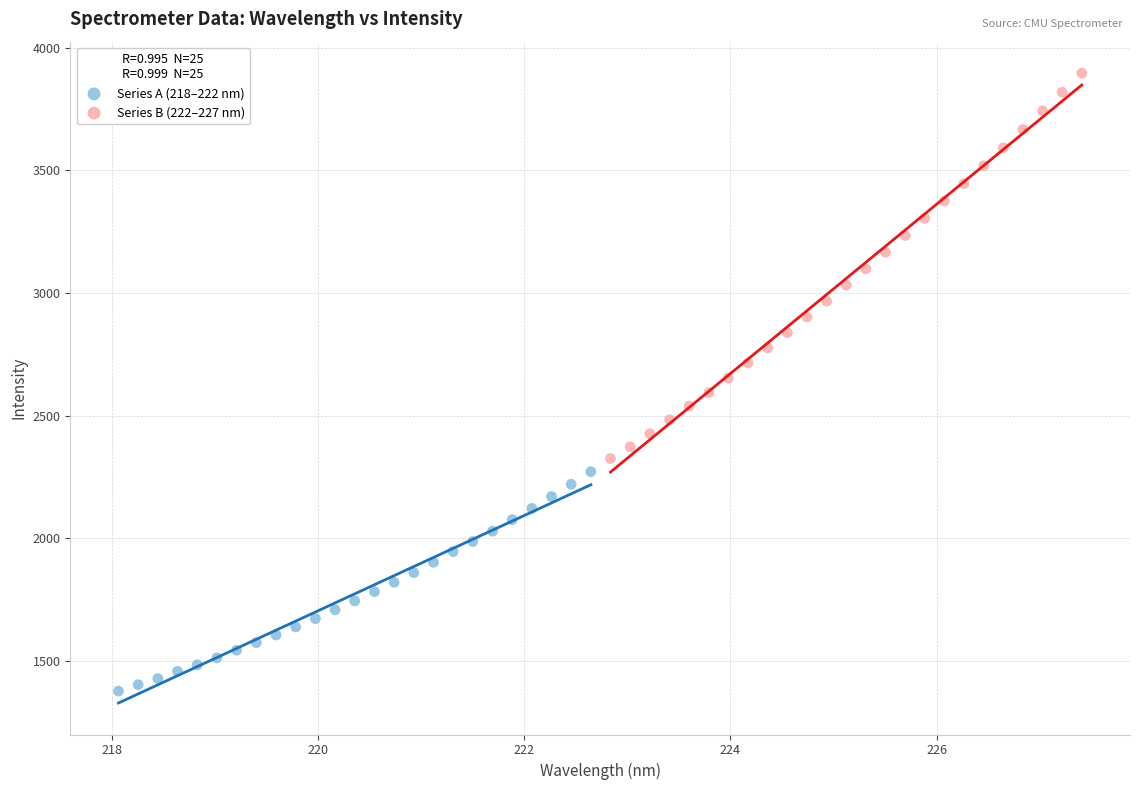

Which series has the widest spread of Y values?

Series B (222–227 nm)